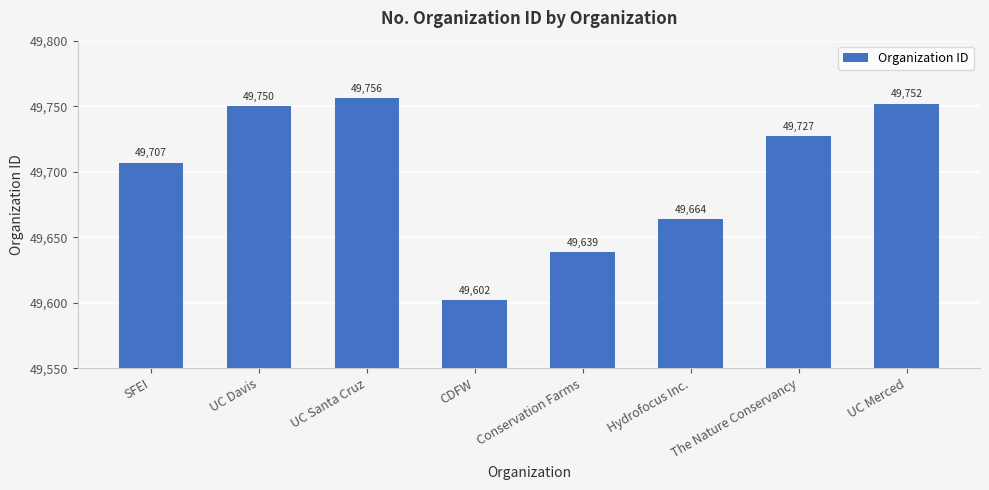

What is the sum of all values?

397597